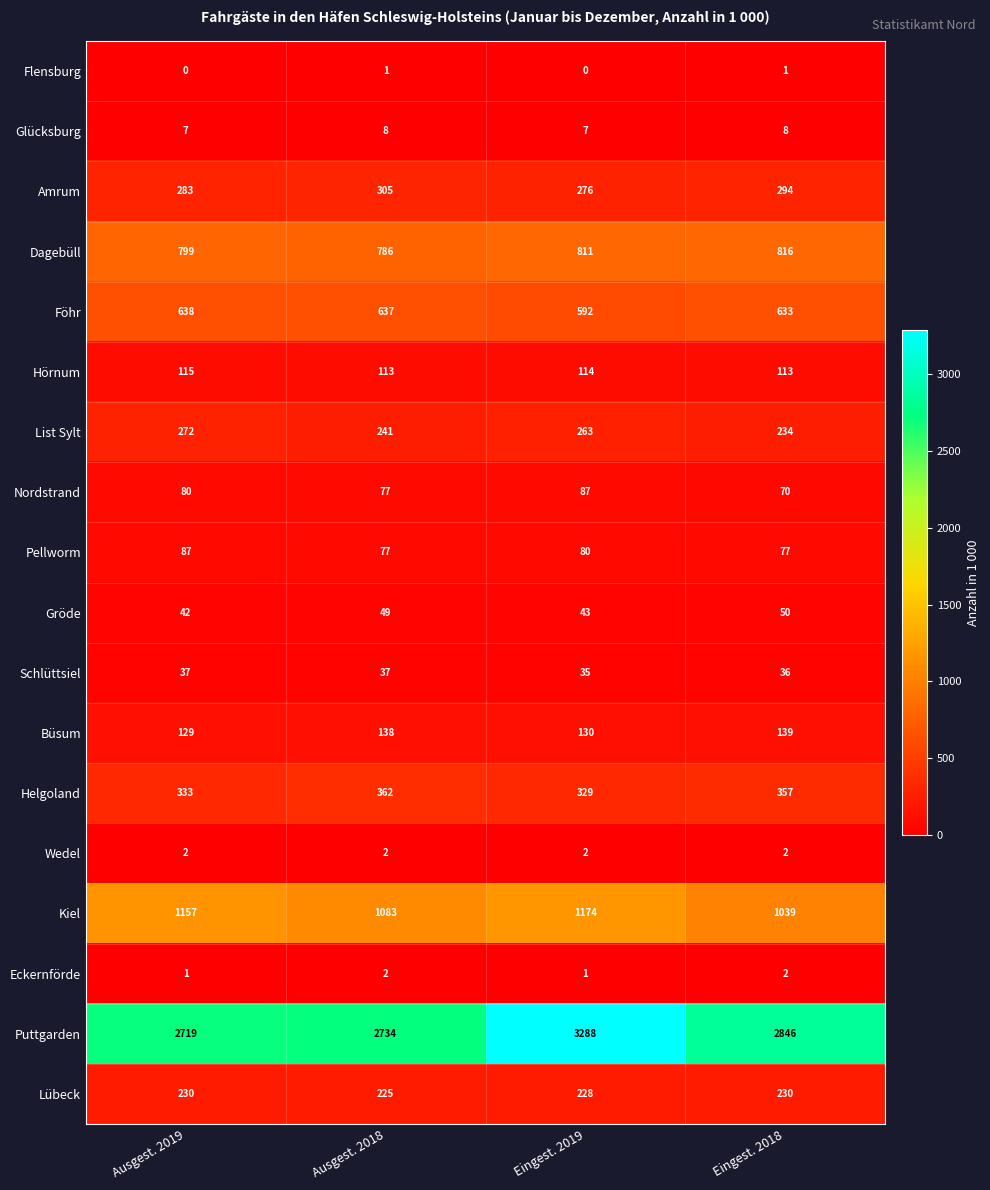

What is the difference between the highest and lowest values at Ausgest. 2019?

2719